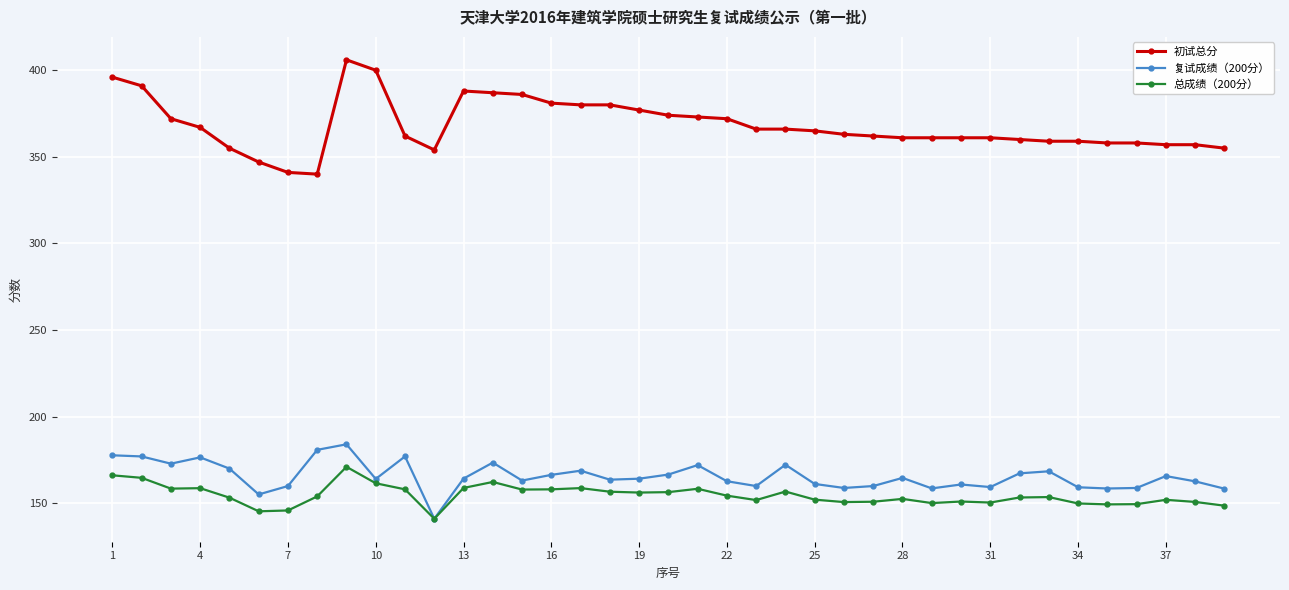

What are all the series names shown in the legend?

初试总分, 复试成绩（200分）, 总成绩（200分）